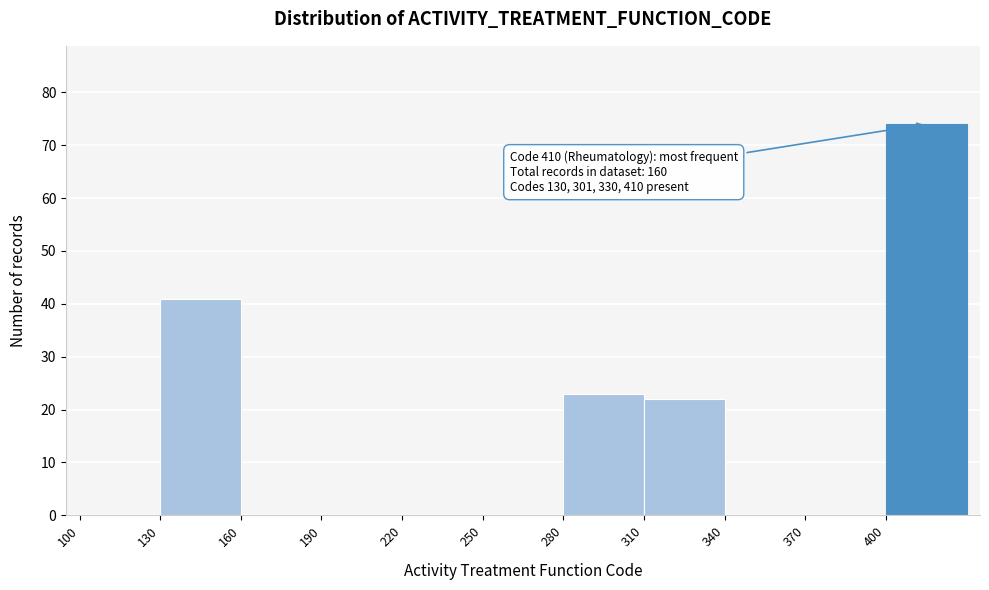

Over which range of the x-axis is the bar tallest?

400 to 430